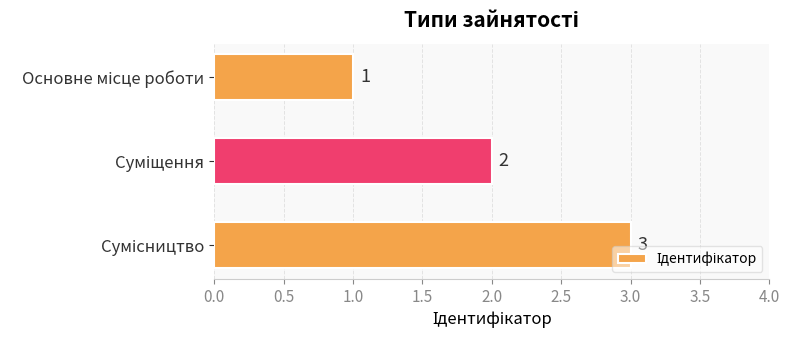

What is the maximum value shown in the chart?

3